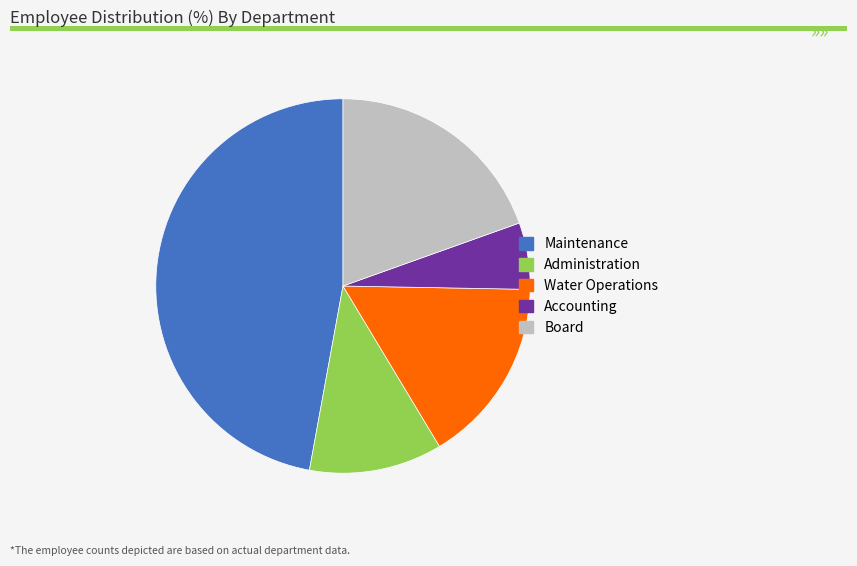

Rank the categories by value from lowest to highest.

Accounting, Administration, Water Operations, Board, Maintenance